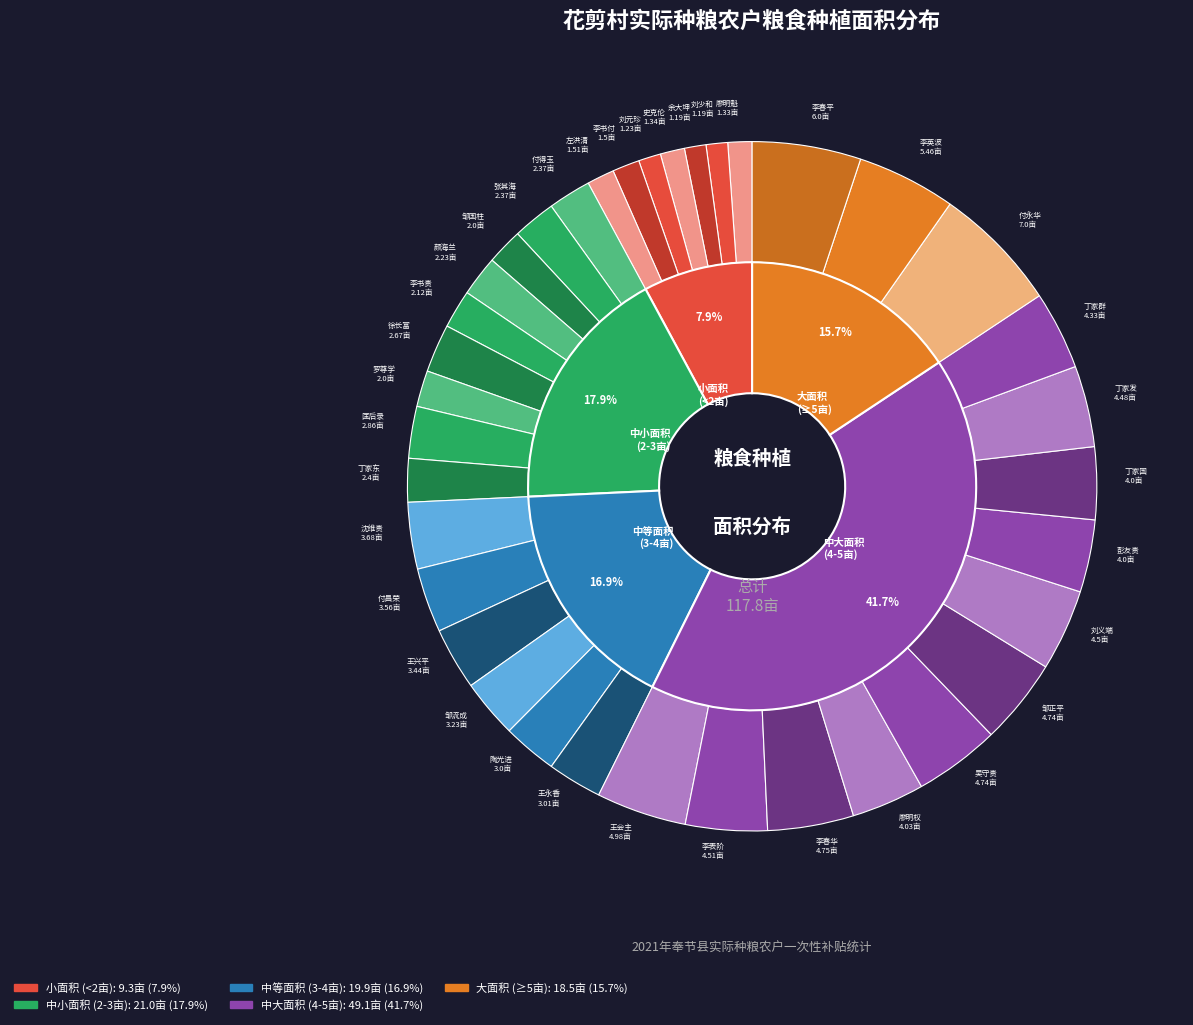

Count the number of slices in the pie.

36